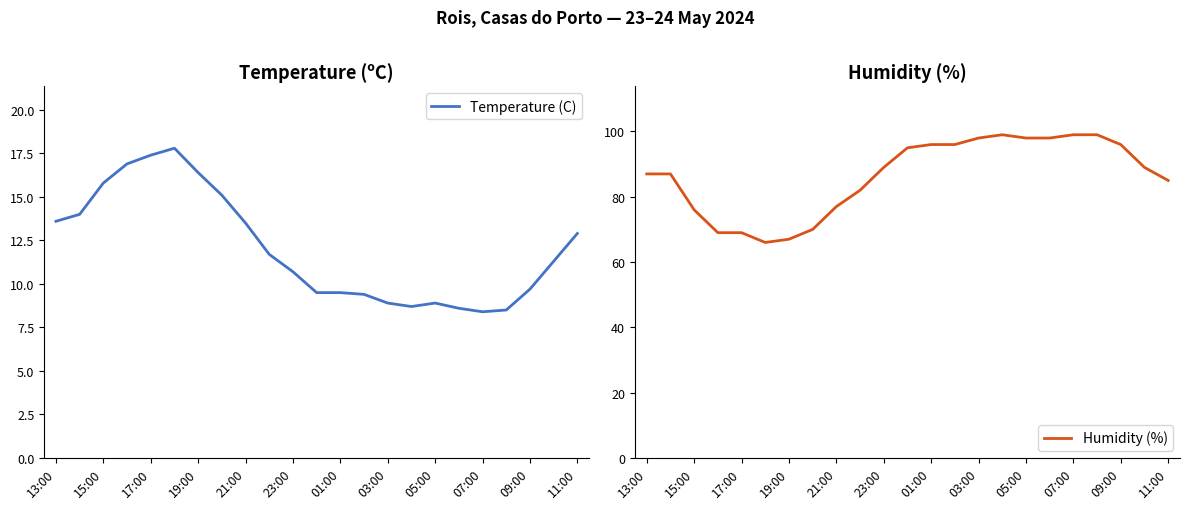

Which series has the largest range (max minus min)?

Humidity (%)